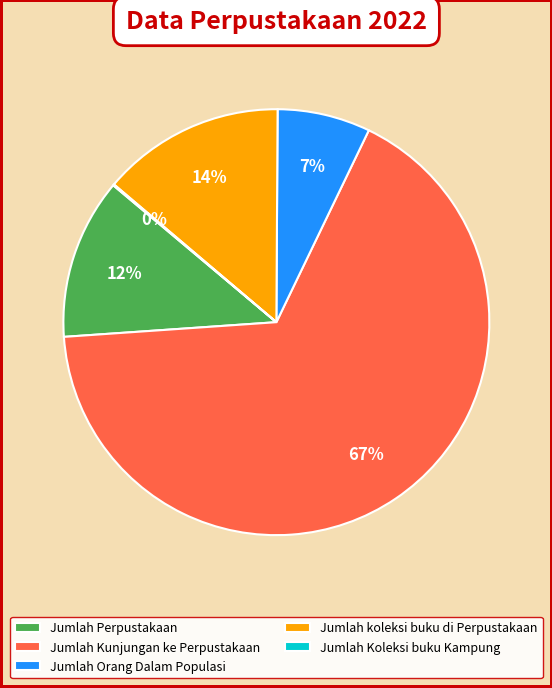

To the nearest percent, what is the difference between the Jumlah Perpustakaan and Jumlah Orang Dalam Populasi slice percentages?

5%